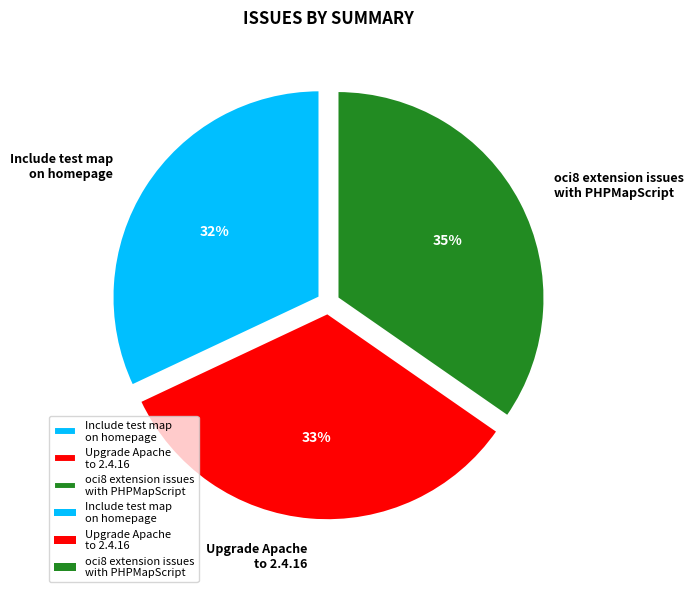

How many slices are in this pie chart?

3